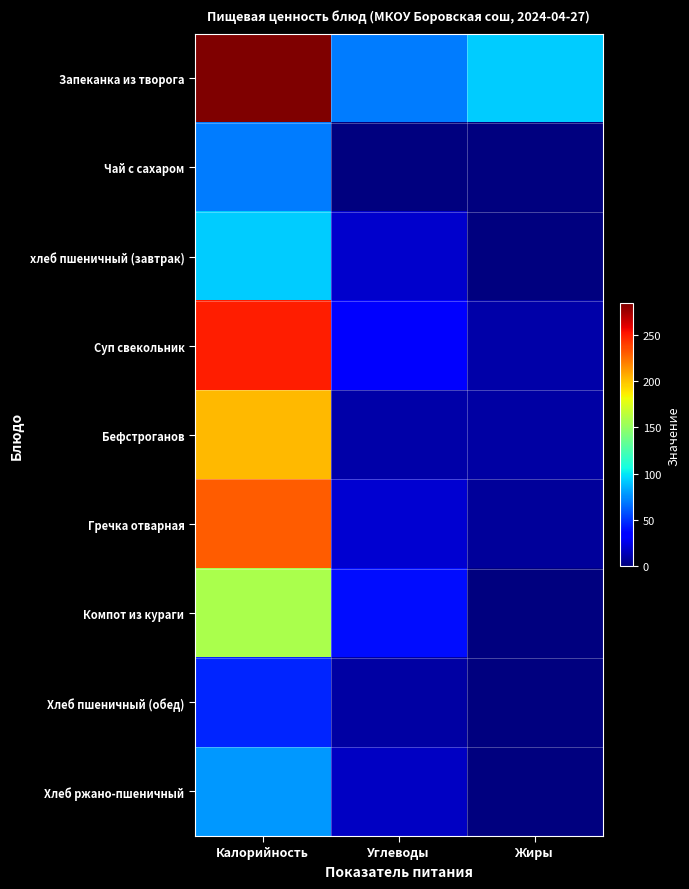

Reading left to right, extract all data points from this chart.

Запеканка из творога: Калорийность=284.0	Углеводы=70.0	Жиры=92.4
Чай с сахаром: Калорийность=70.0	Углеводы=0.0	Жиры=0.0
хлеб пшеничный (завтрак): Калорийность=92.4	Углеводы=19.0	Жиры=1.0
Суп свекольник: Калорийность=249.0	Углеводы=34.0	Жиры=11.0
Бефстроганов: Калорийность=203.0	Углеводы=10.0	Жиры=9.0
Гречка отварная: Калорийность=230.0	Углеводы=20.0	Жиры=7.0
Компот из кураги: Калорийность=158.0	Углеводы=39.0	Жиры=0.0
Хлеб пшеничный (обед): Калорийность=46.0	Углеводы=9.0	Жиры=1.0
Хлеб ржано-пшеничный: Калорийность=78.0	Углеводы=17.0	Жиры=1.0